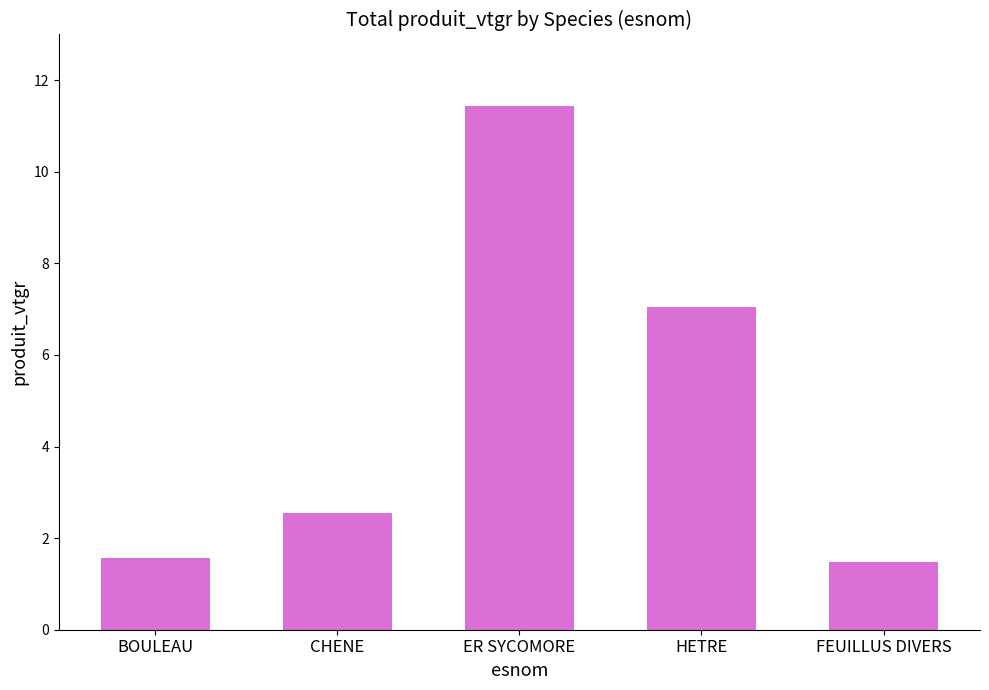

Read the value at FEUILLUS DIVERS.

1.5